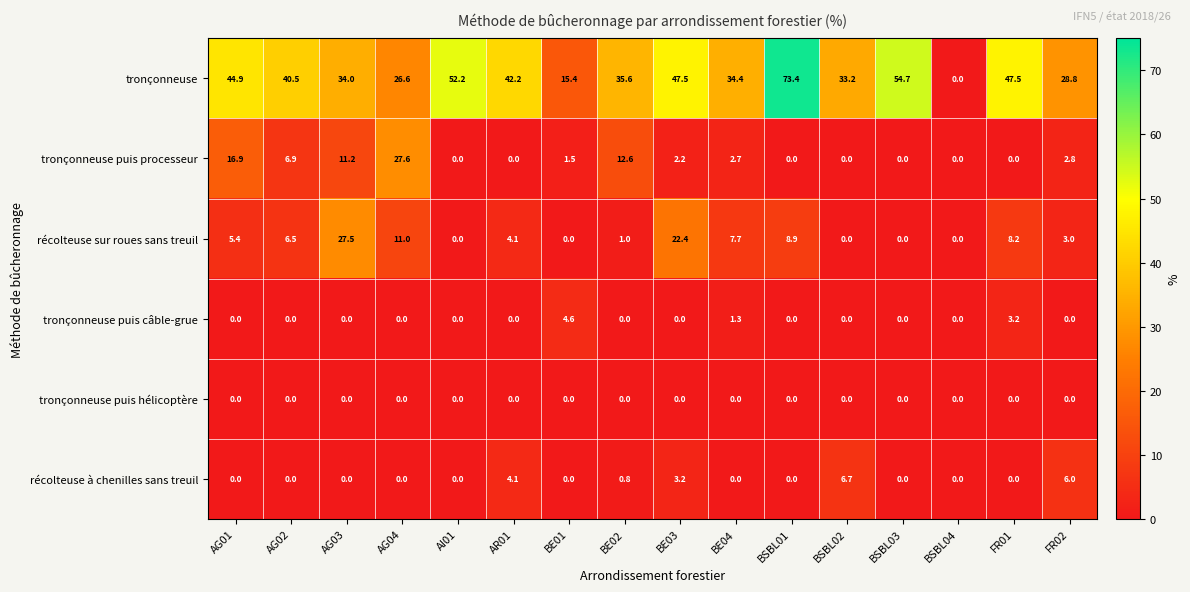

How many data points in récolteuse sur roues sans treuil are less than 5?

8